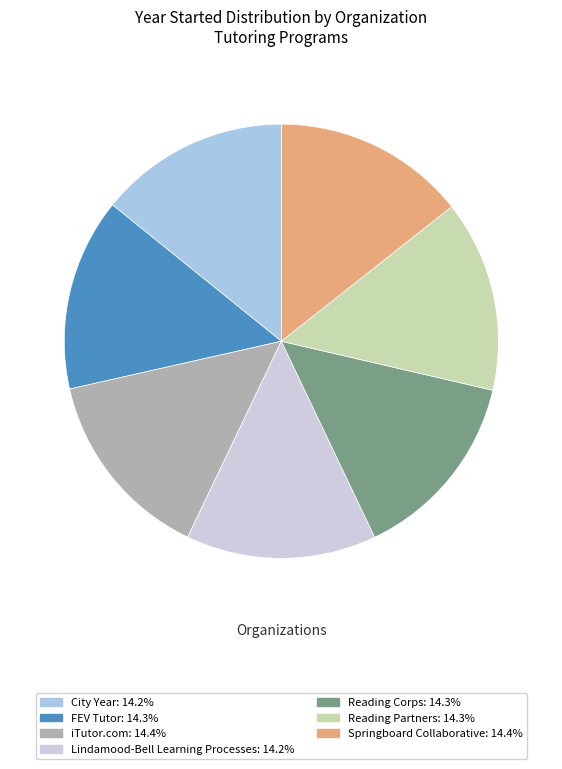

Do Reading Corps and Lindamood-Bell Learning Processes together represent more than half of the pie?

No